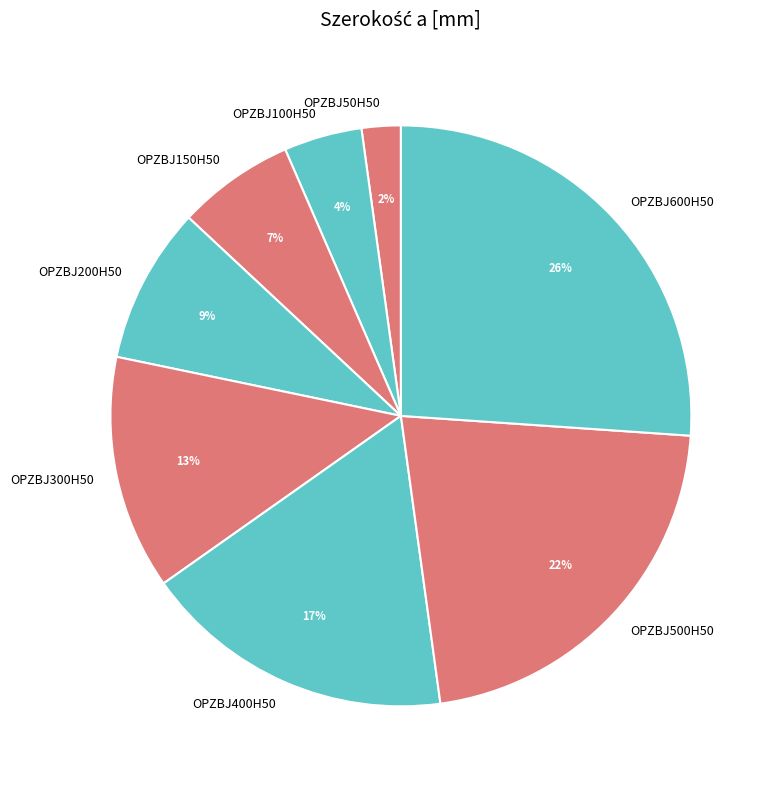

To the nearest percent, what portion does OPZBJ500H50 represent?

22%